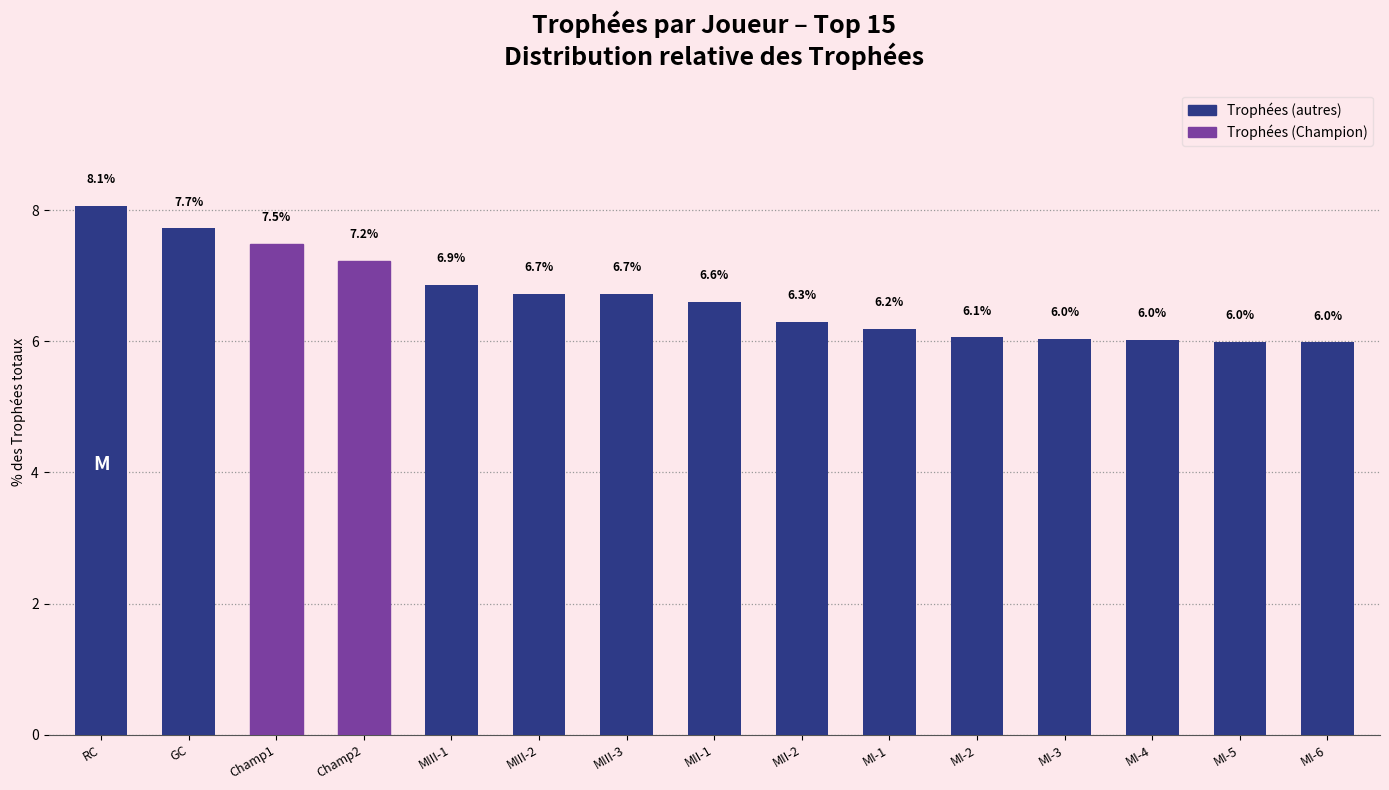

Where does the data first go above 6?

RC